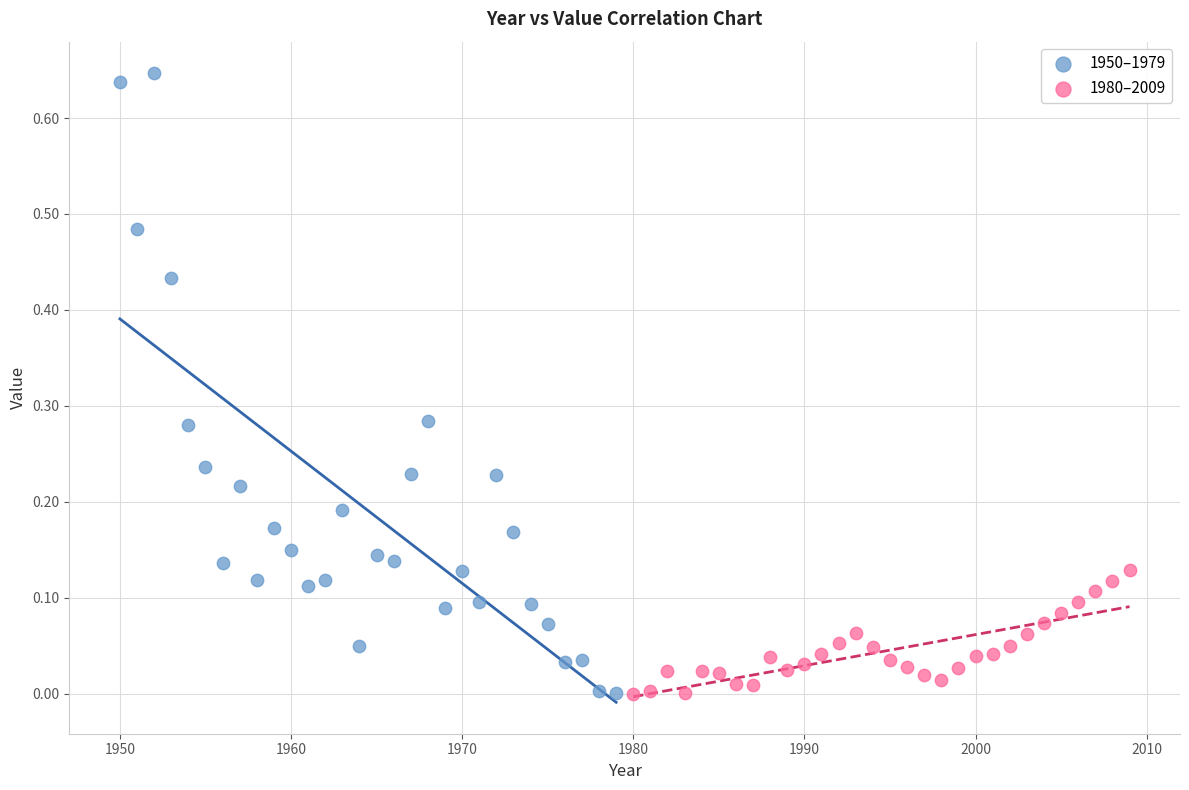

Which series contains the highest Y value?

1950–1979